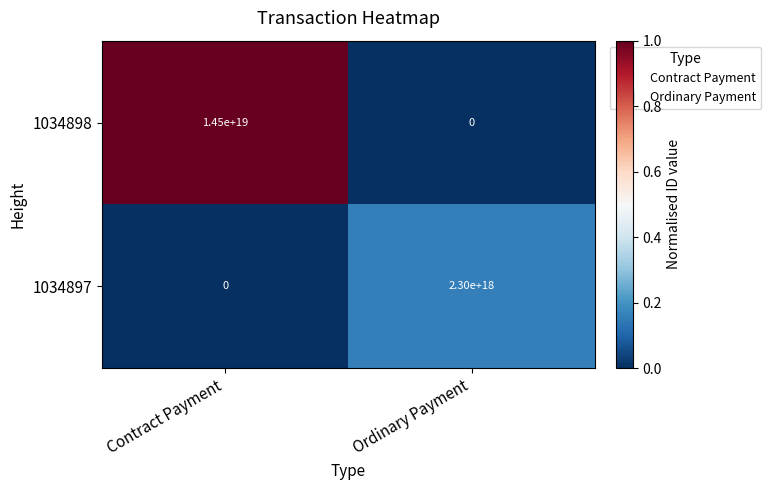

Which series changed the most between Contract Payment and Ordinary Payment?

1034898